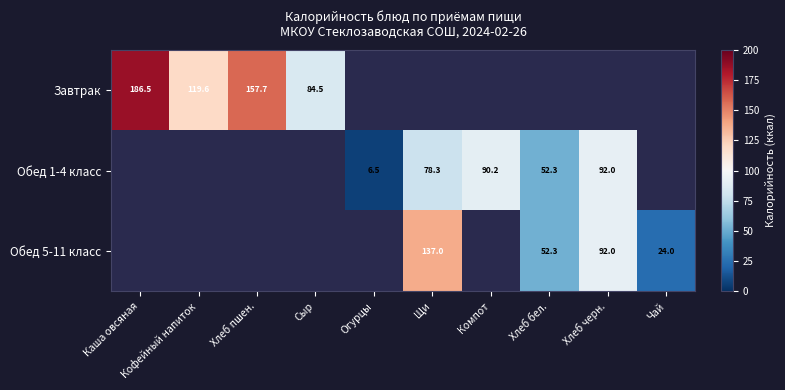

At how many categories does at least one series exceed 77?

7